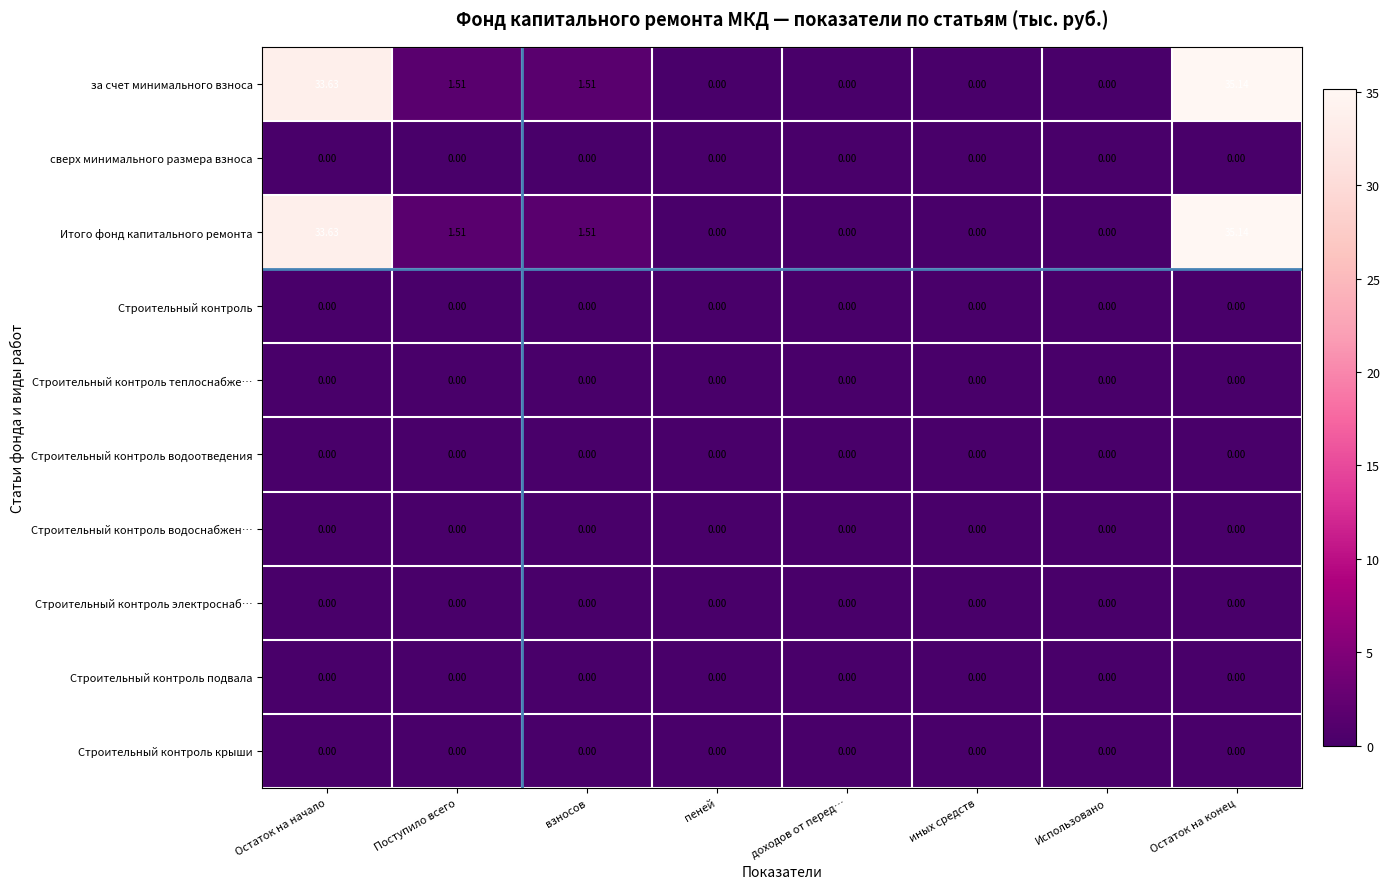

At which category is the sum across all series the highest?

Остаток на конец